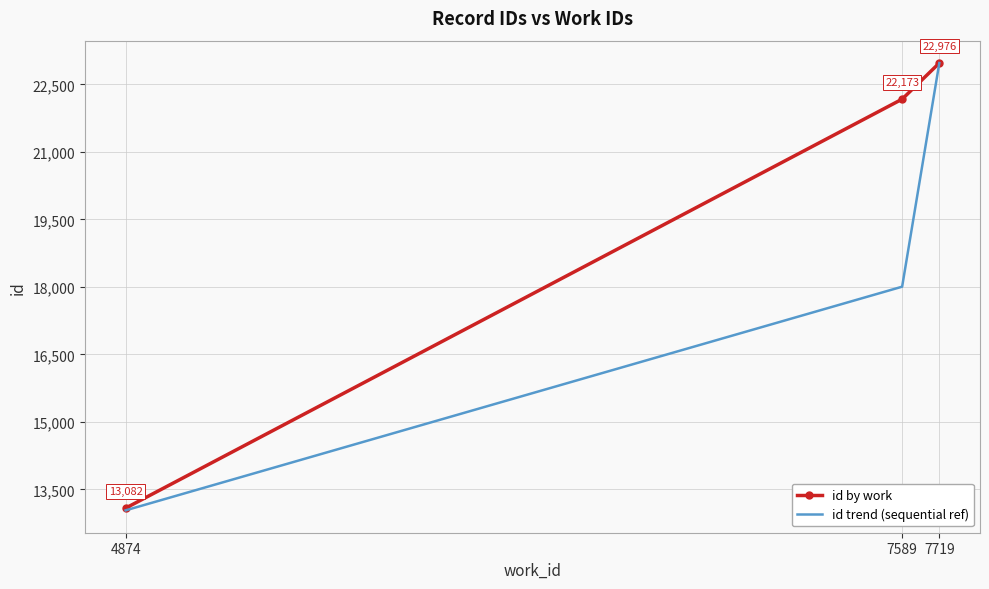

Is it true that id by work equals 13082.0 at 4874?

True